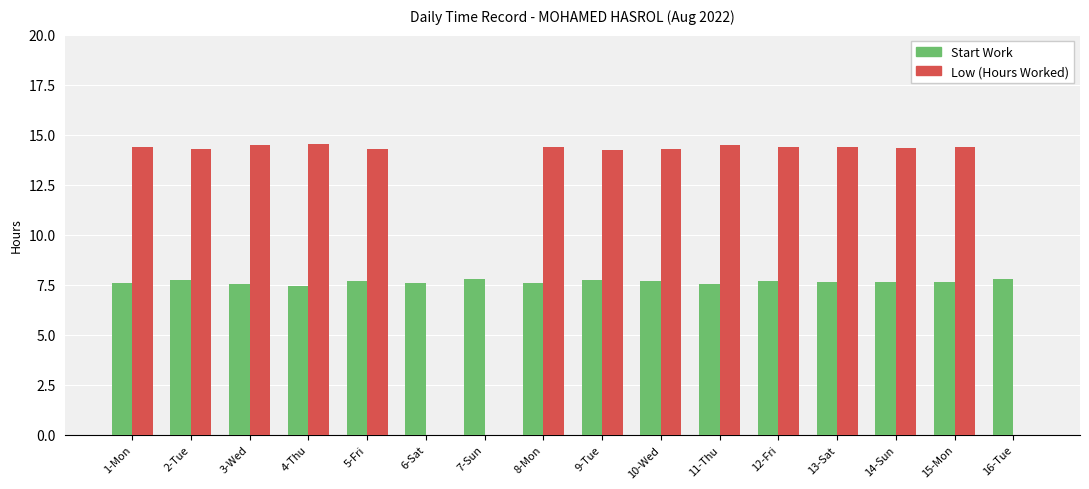

Which series has the largest range (max minus min)?

Low (Hours Worked)